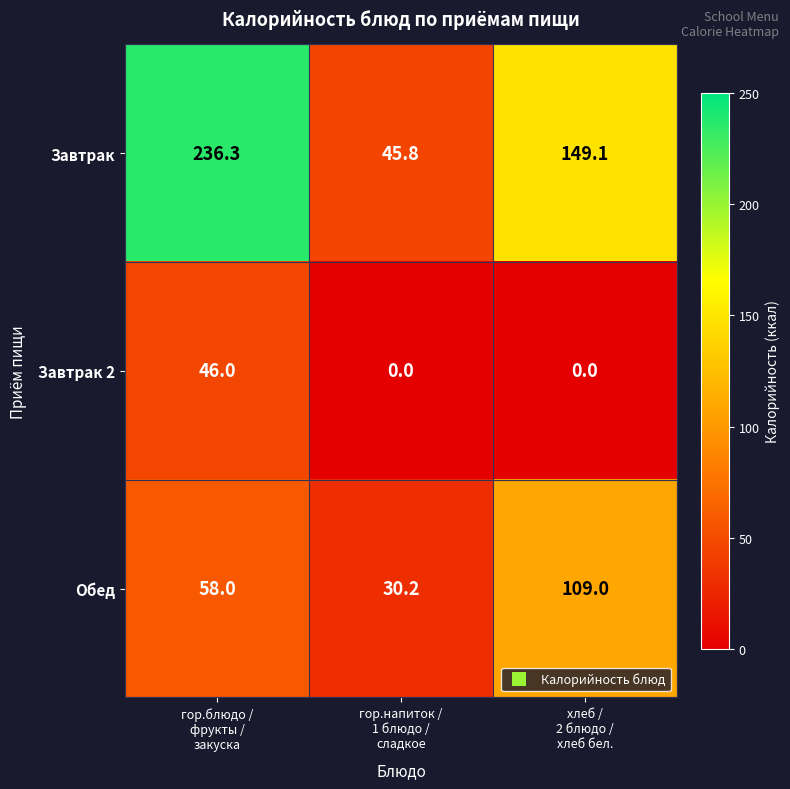

At how many categories does at least one series exceed 40?

3